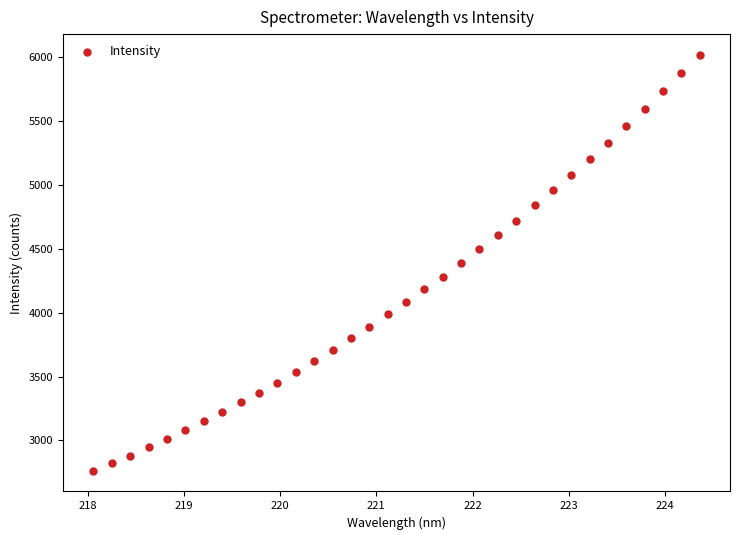

How many points are shown in the scatter plot?

34